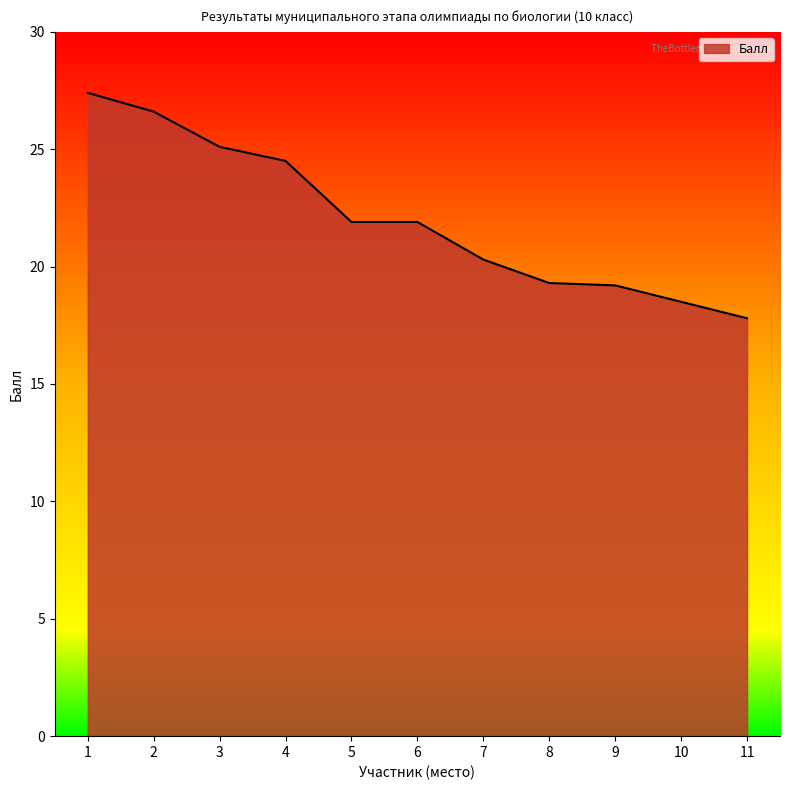

True or false: the data has more than 1 interior local peaks.

False